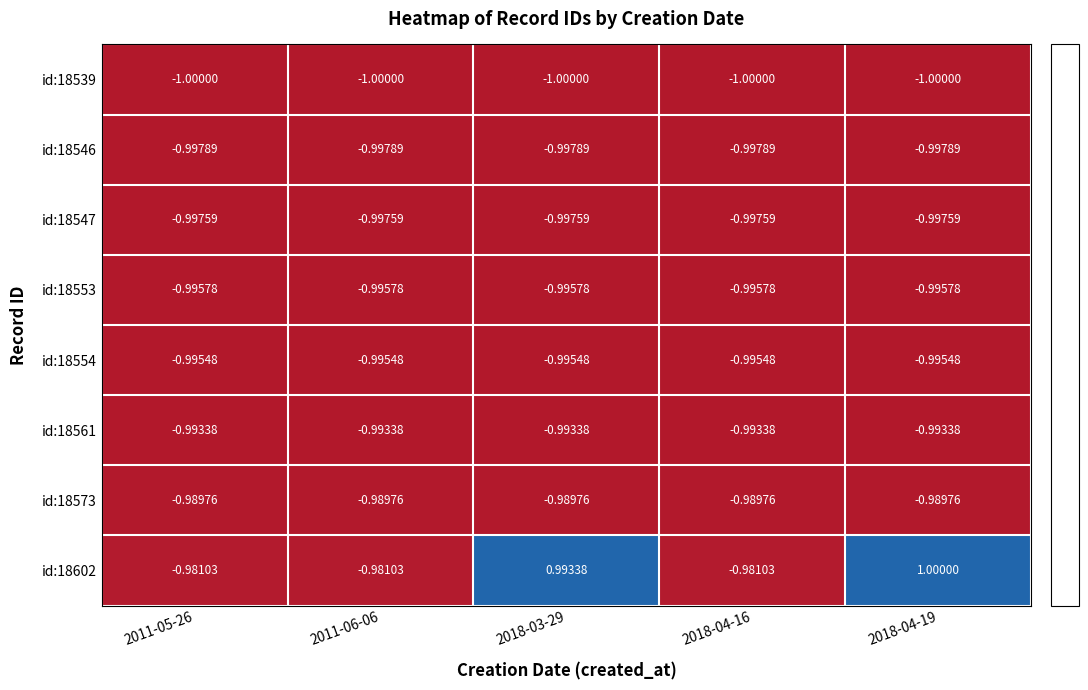

Reading left to right, transcribe all the data shown in this chart.

id:18539: 2011-05-26=-1	2011-06-06=-1	2018-03-29=-1	2018-04-16=-1	2018-04-19=-1
id:18546: 2011-05-26=-1	2011-06-06=-1	2018-03-29=-1	2018-04-16=-1	2018-04-19=-1
id:18547: 2011-05-26=-1	2011-06-06=-1	2018-03-29=-1	2018-04-16=-1	2018-04-19=-1
id:18553: 2011-05-26=-1	2011-06-06=-1	2018-03-29=-1	2018-04-16=-1	2018-04-19=-1
id:18554: 2011-05-26=-1	2011-06-06=-1	2018-03-29=-1	2018-04-16=-1	2018-04-19=-1
id:18561: 2011-05-26=-1	2011-06-06=-1	2018-03-29=-1	2018-04-16=-1	2018-04-19=-1
id:18573: 2011-05-26=-1	2011-06-06=-1	2018-03-29=-1	2018-04-16=-1	2018-04-19=-1
id:18602: 2011-05-26=-1	2011-06-06=-1	2018-03-29=1	2018-04-16=-1	2018-04-19=1